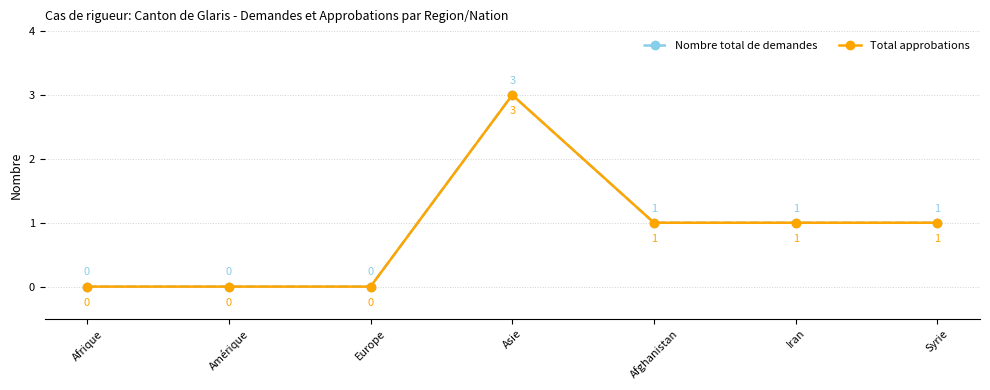

What is the highest value of the Nombre total de demandes series?

3